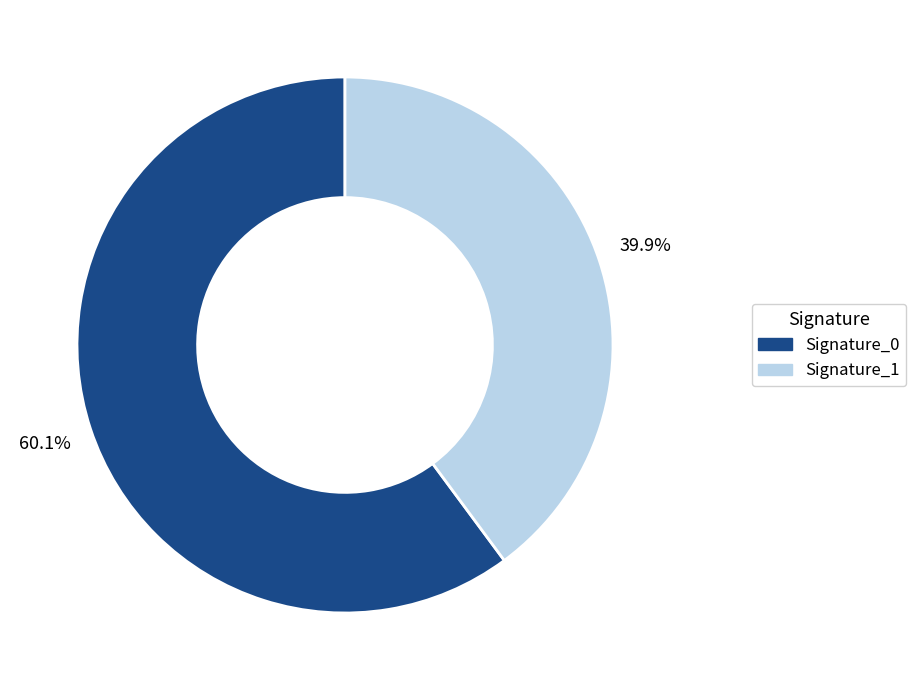

Approximately how many times larger is the value at Signature_1 compared to Signature_0?

0.7